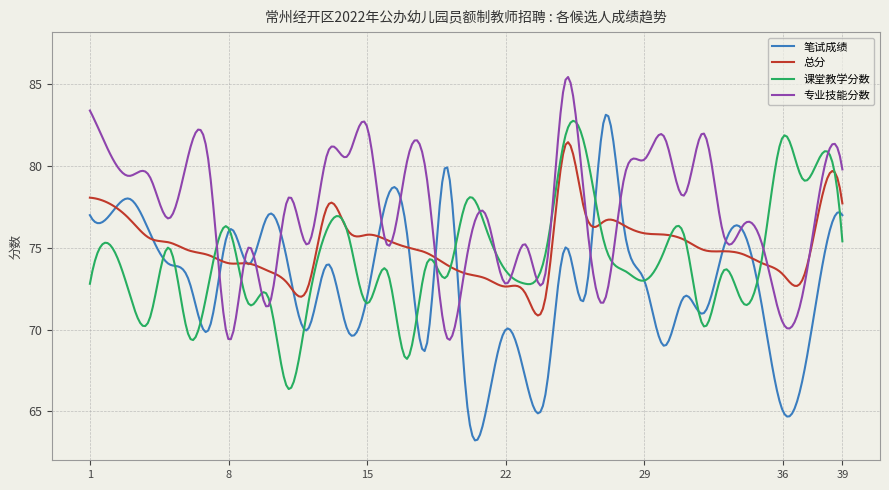

Rank the series by their maximum value, from lowest to highest.

总分, 课堂教学分数, 笔试成绩, 专业技能分数